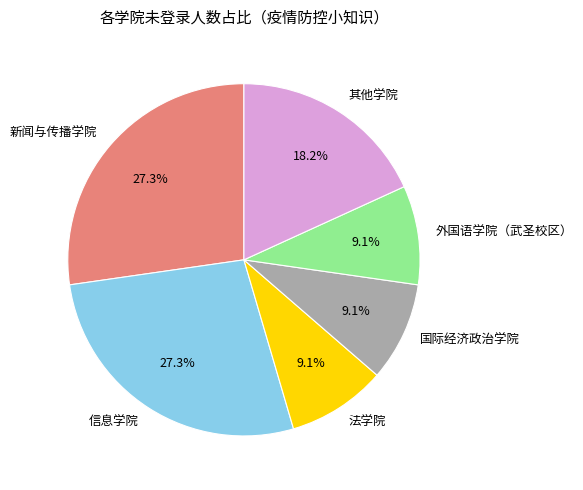

To the nearest percent, what portion does 国际经济政治学院 represent?

9%